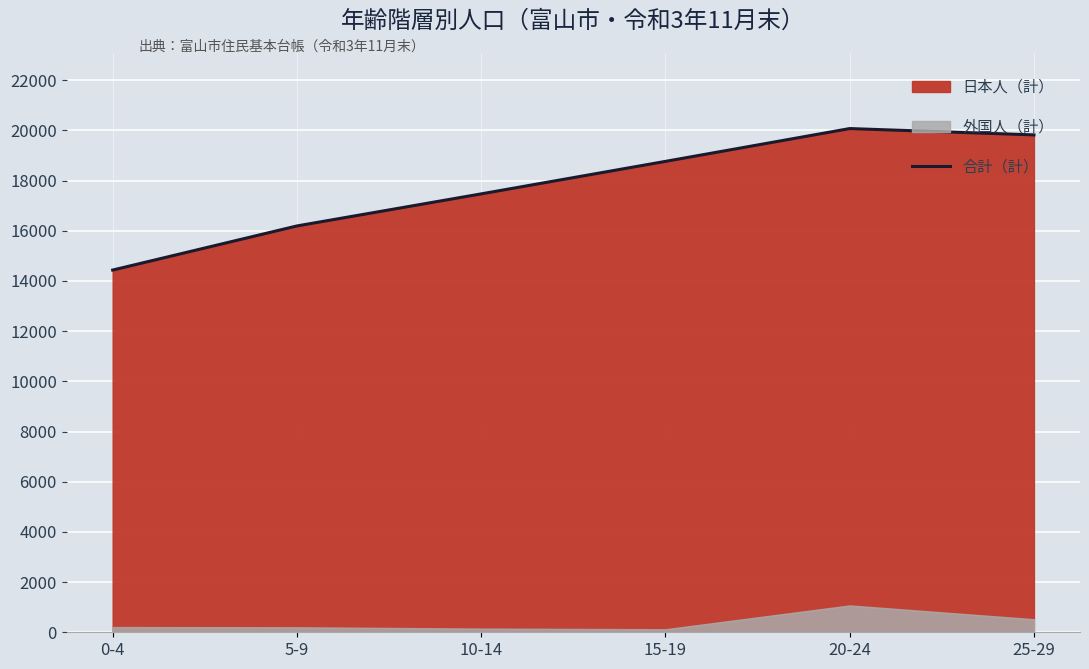

Which category has the lowest value across all series?

0-4